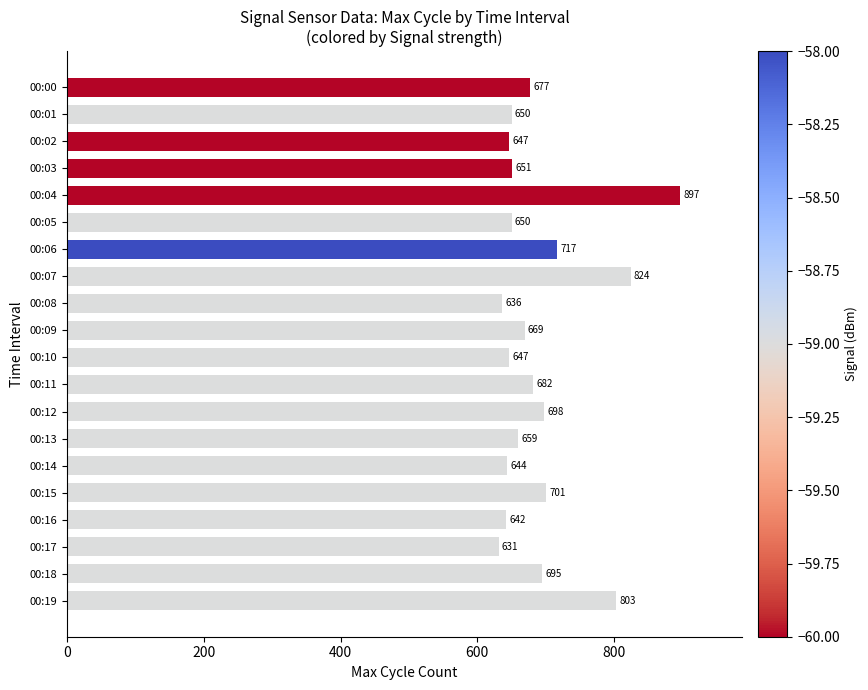

Count the number of data series in this chart.

1